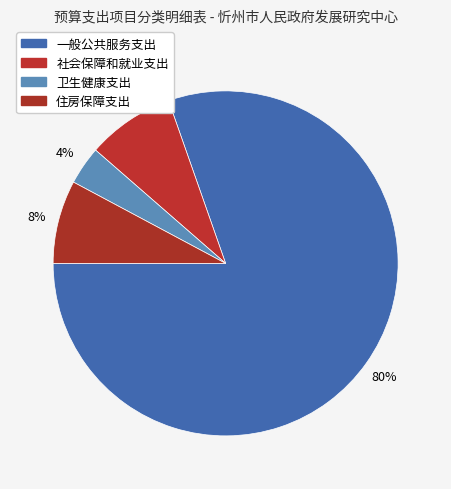

Count the number of slices in the pie.

4